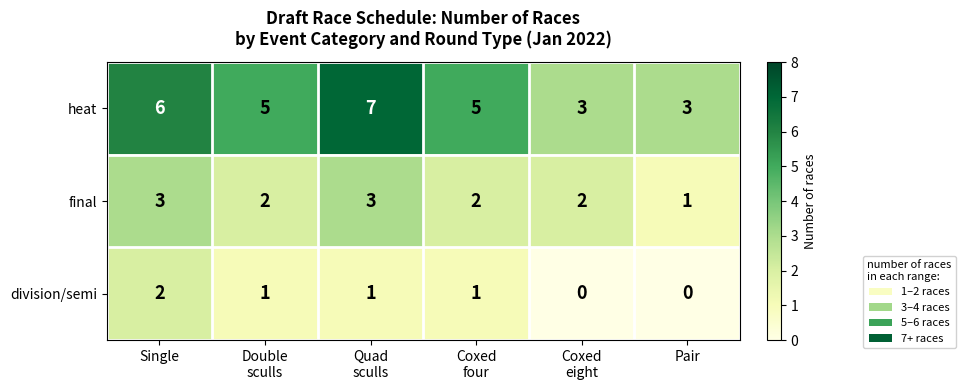

Reading left to right, transcribe all the data shown in this chart.

heat: 6	5	7	5	3	3
final: 3	2	3	2	2	1
division/semi: 2	1	1	1	0	0